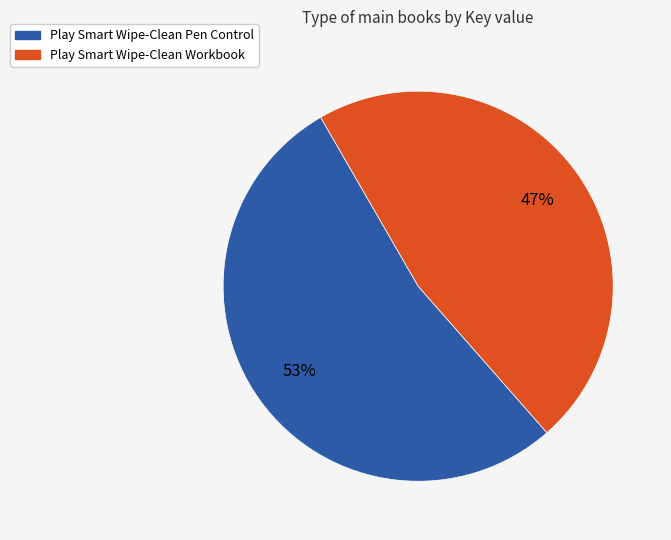

Do Play Smart Wipe-Clean Workbook and Play Smart Wipe-Clean Pen Control together represent more than half of the pie?

Yes